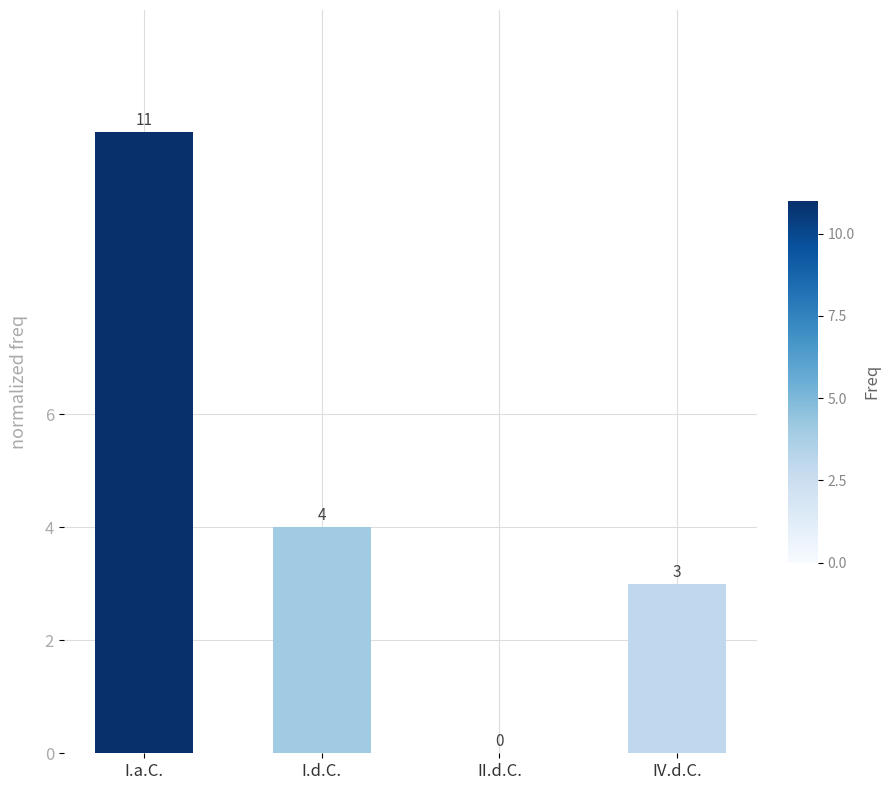

Reading right to left, what are all the values shown in this chart?

IV.d.C.=3	II.d.C.=0	I.d.C.=4	I.a.C.=11